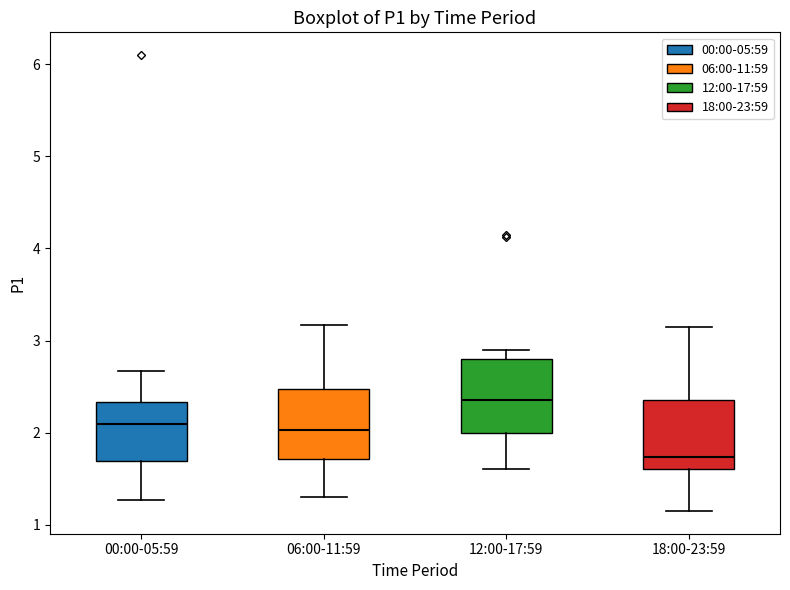

Reading left to right, transcribe this box plot: for each box, give where its median line is, the range the box spans, and where its two whiskers end, as read against the y-axis. The values are not printed on the chart, so give them approximately, as read against the axis.

00:00-05:59: median 2.1, box 1.7 to 2.3, whiskers 1.3 to 2.7
06:00-11:59: median 2.0, box 1.7 to 2.5, whiskers 1.3 to 3.2
12:00-17:59: median 2.4, box 2.0 to 2.8, whiskers 1.6 to 2.9
18:00-23:59: median 1.7, box 1.6 to 2.4, whiskers 1.2 to 3.2